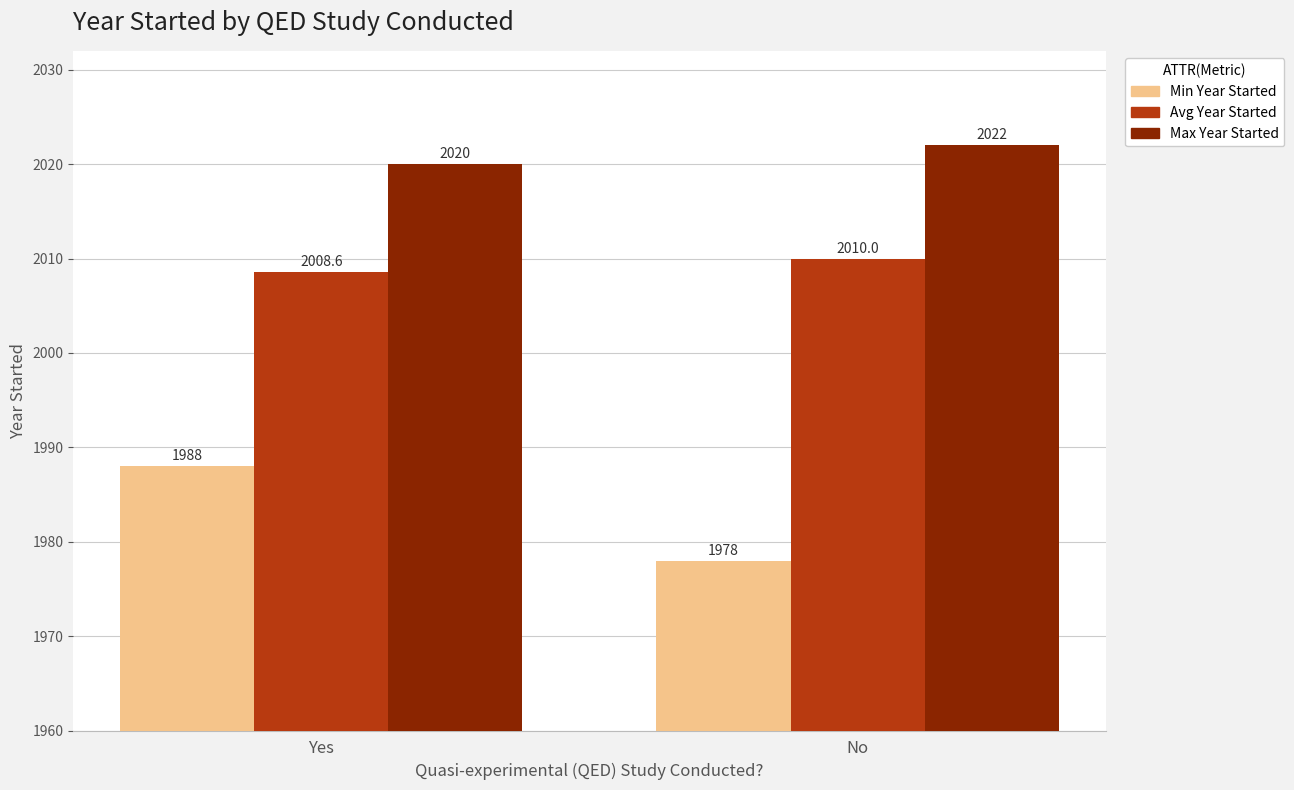

Which label corresponds to the smallest value in the chart?

No